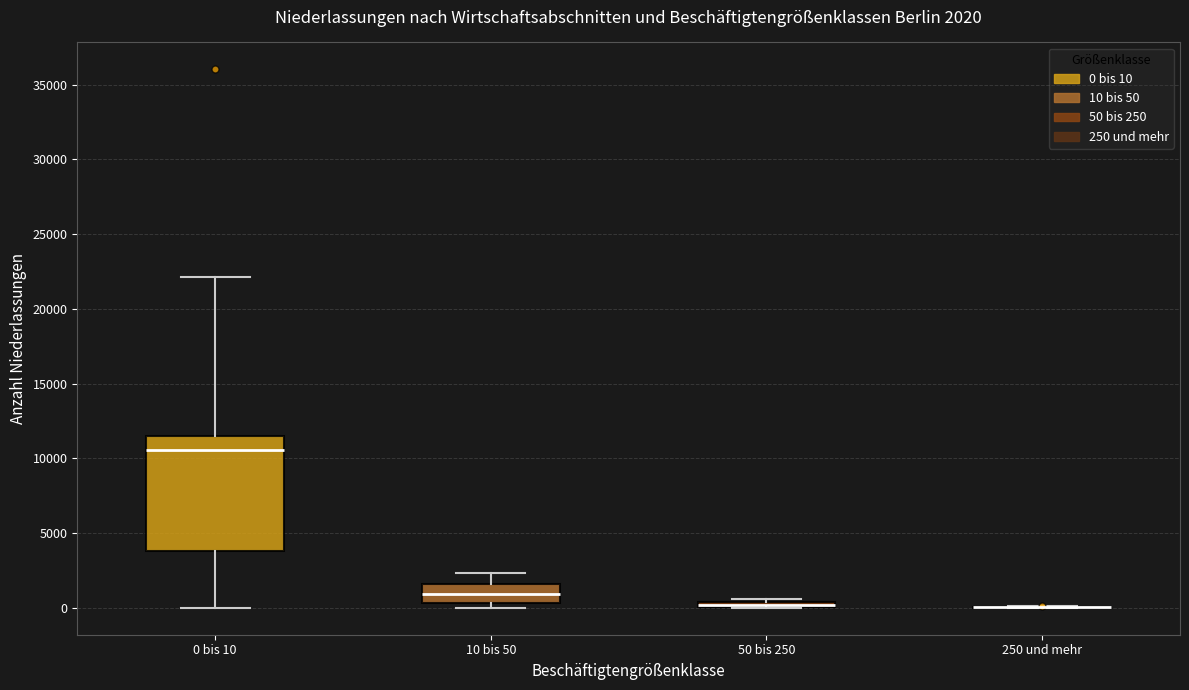

Which box is the tallest, from its lower edge to its upper edge?

0 bis 10